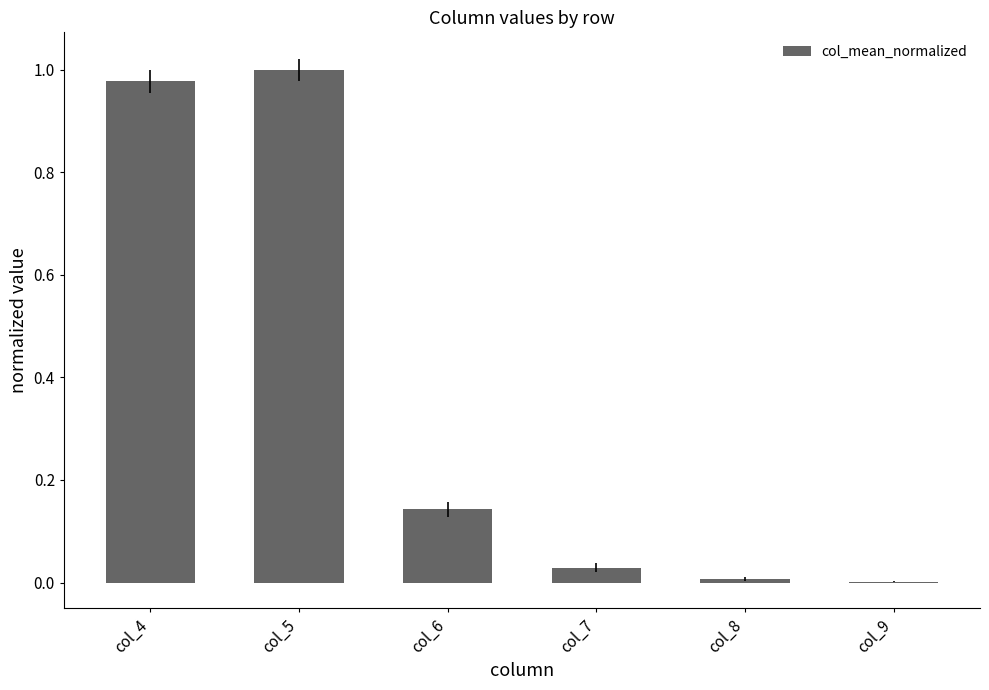

Which label corresponds to the largest value in the chart?

col_5